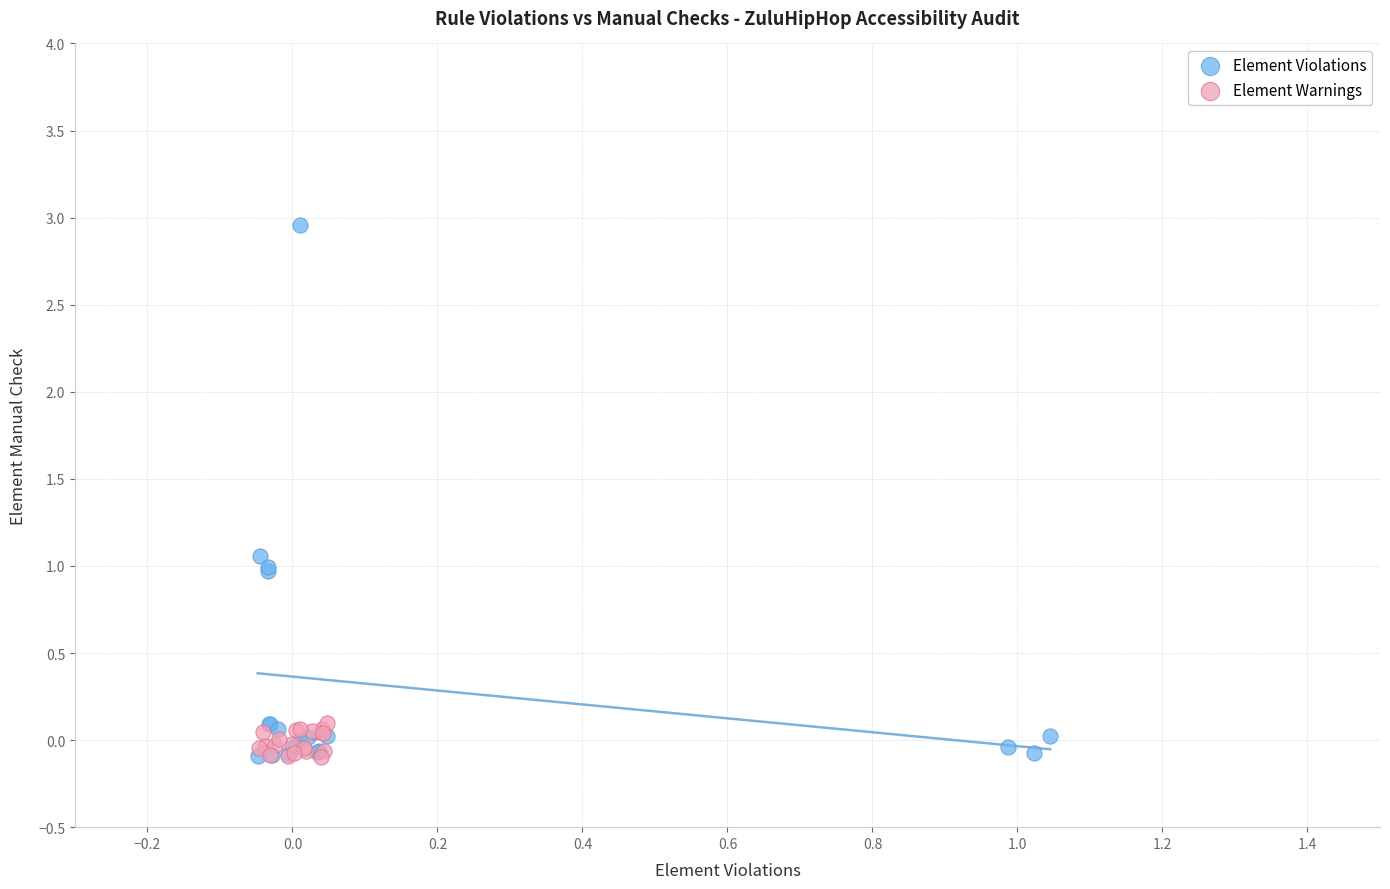

Which series contains the highest Y value?

Element Violations